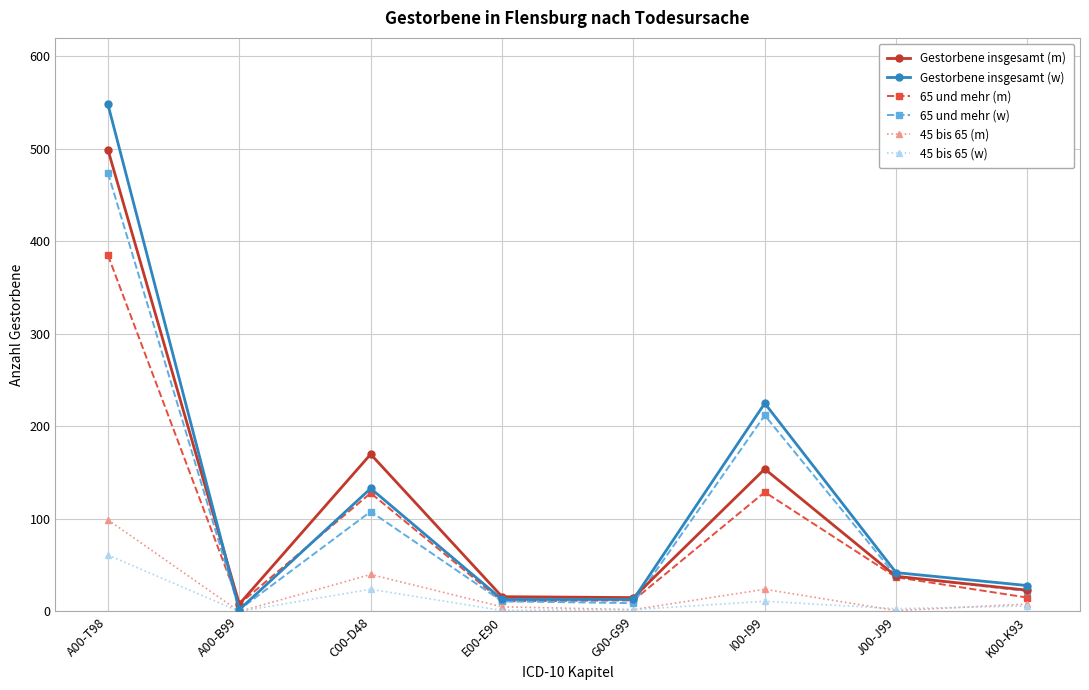

Where is Gestorbene insgesamt (w) nearest to the value 275?

I00-I99